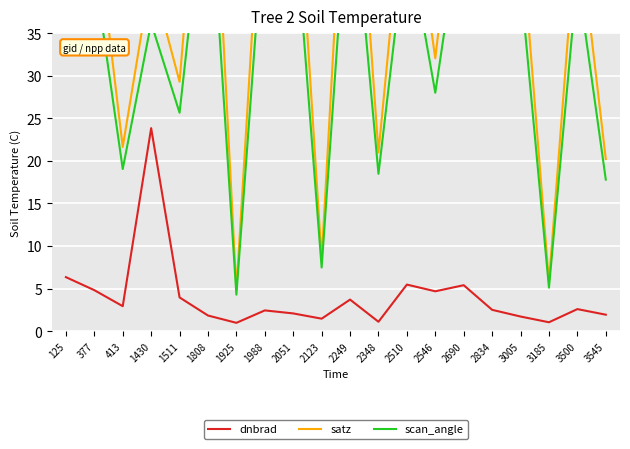

Which category has the lowest value across all series?

1925